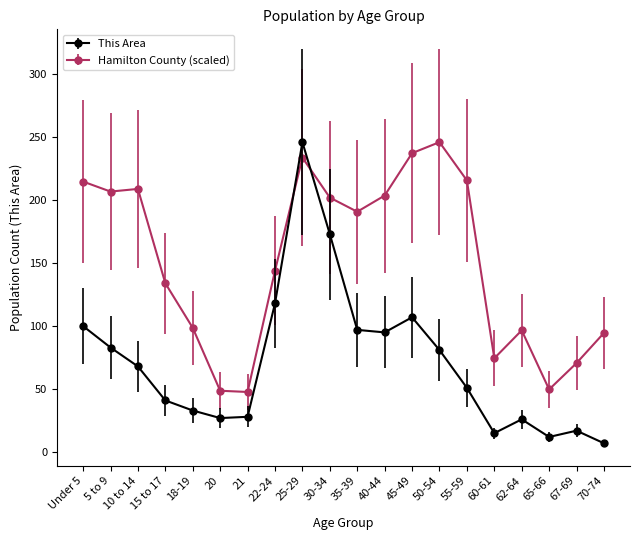

How many data points does each series have?

20